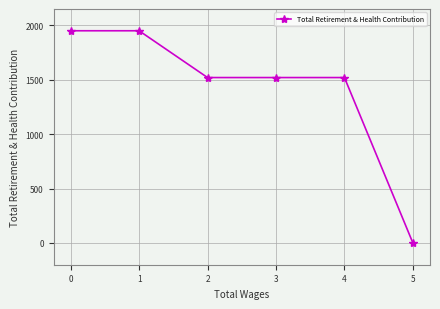

What is the difference between the second highest and second lowest values?

430